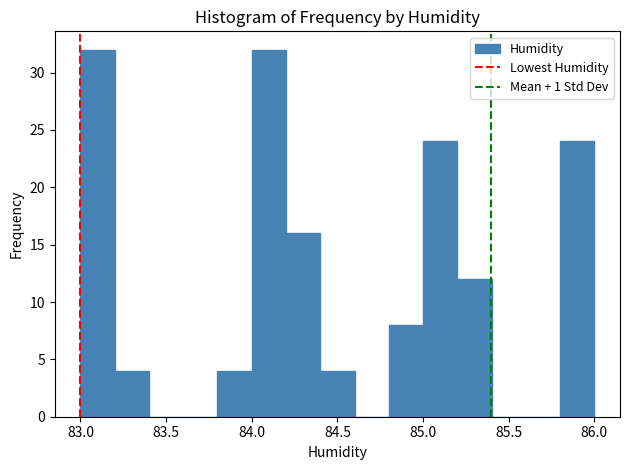

What is the height of the bar covering 85.2 to 85.4 on the x-axis? The values are not printed on the chart, so give them approximately, as read against the axis.

12